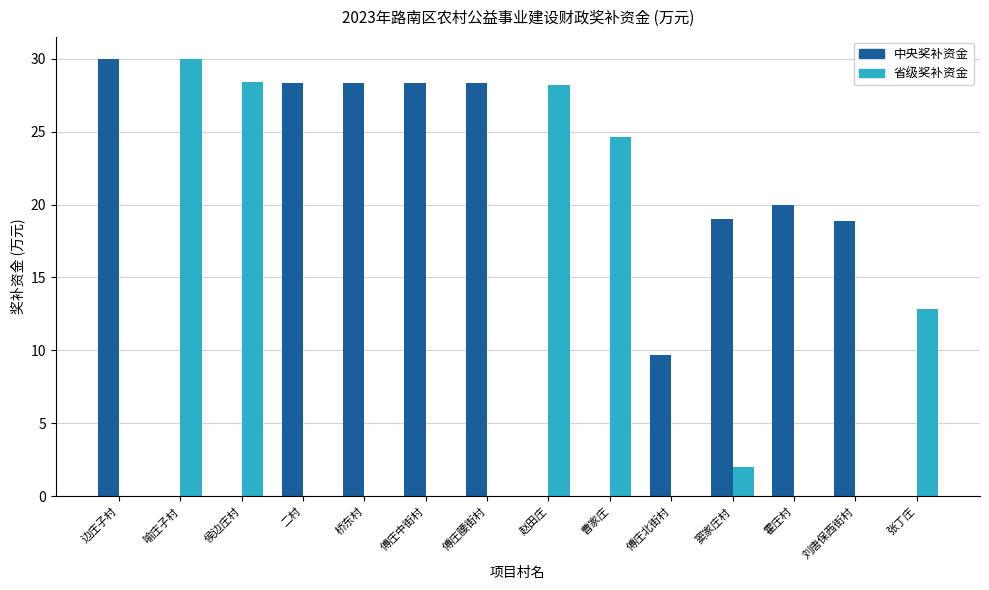

Is it true that 省级奖补资金 equals 0.0 at 边庄子村?

True